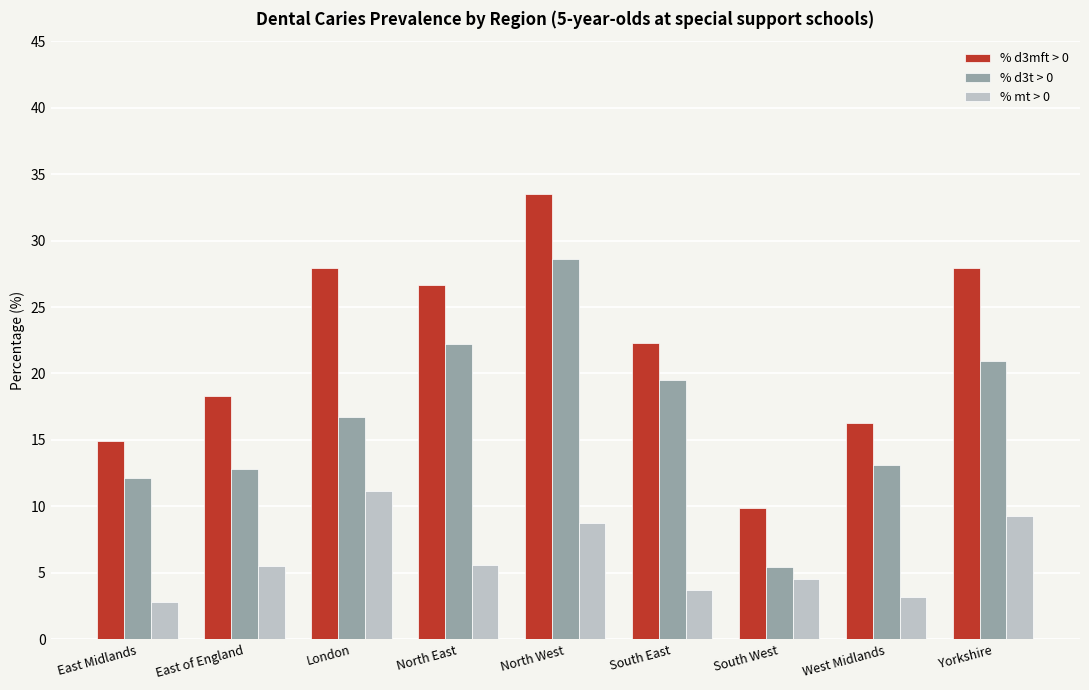

At which category does the chart reach its minimum across all series?

East Midlands